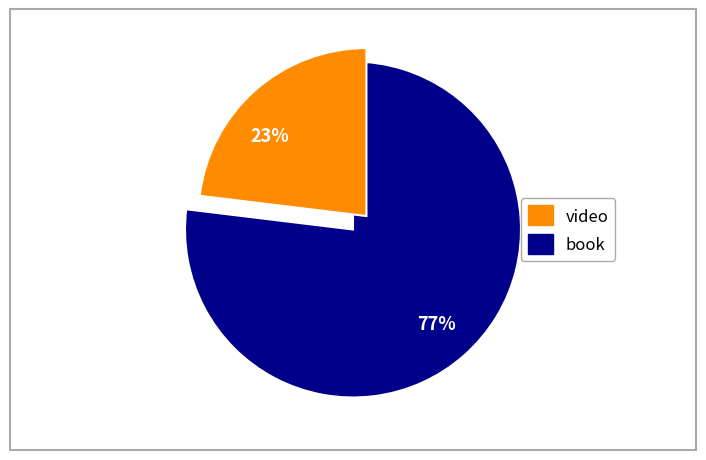

Is there a majority slice in this chart?

Yes